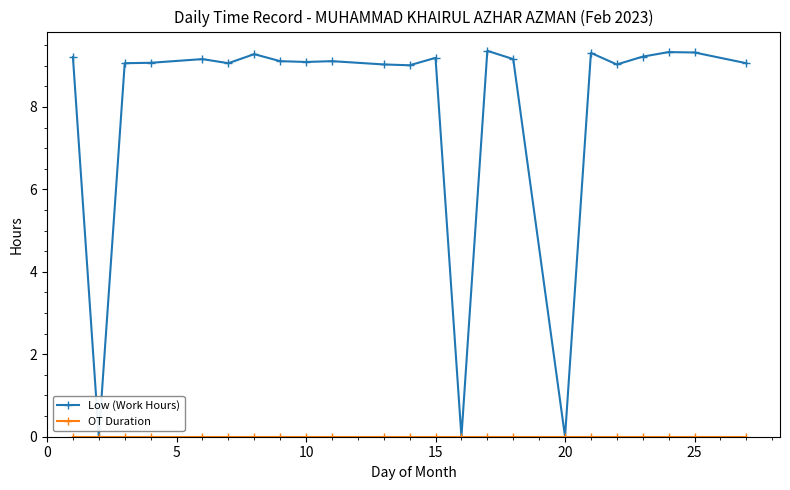

What is the maximum value shown in the chart?

9.4